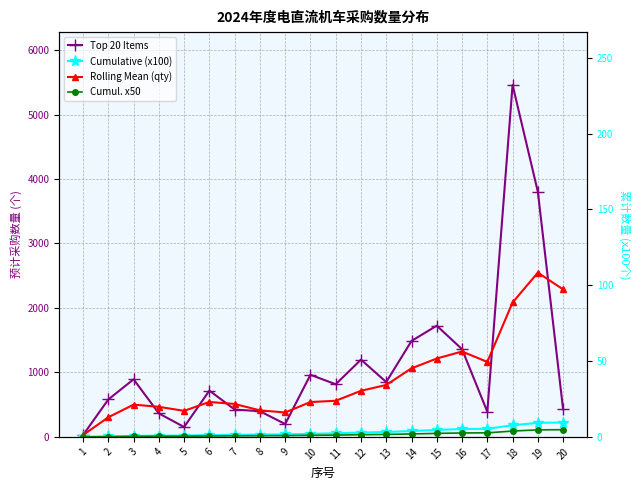

What is the average value of the Cumulative (x100) series?

75.2